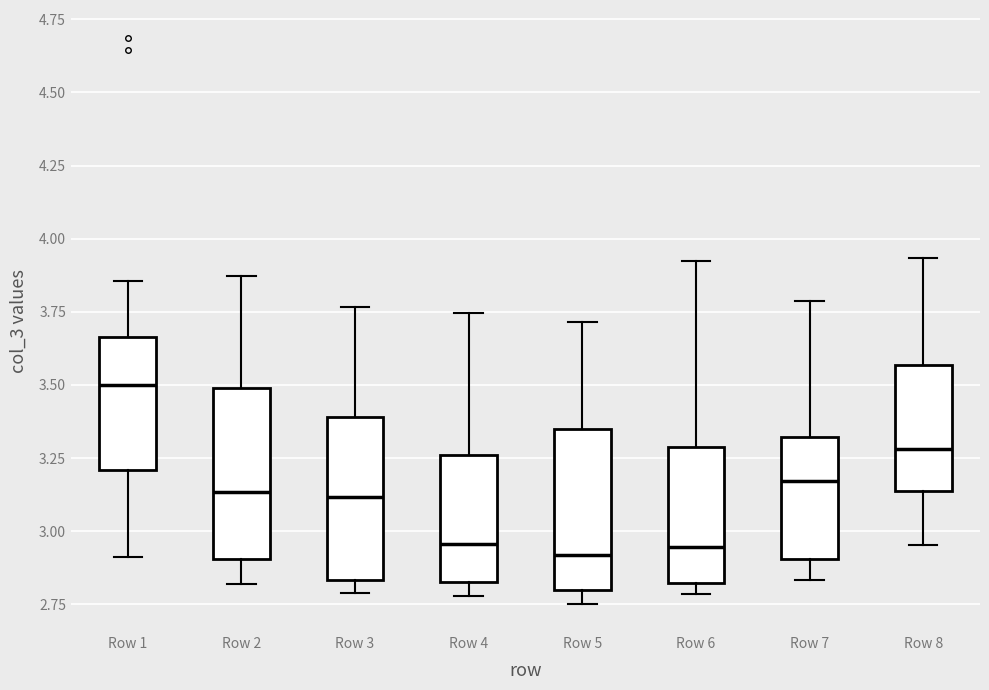

Reading left to right, read every box against the y-axis: the position of its median line, the range the box covers, and the ends of its whiskers. The values are not printed on the chart, so give them approximately, as read against the axis.

Row 1: median 3.50, box 3.20 to 3.65, whiskers 2.90 to 3.85
Row 2: median 3.15, box 2.90 to 3.50, whiskers 2.80 to 3.85
Row 3: median 3.10, box 2.85 to 3.40, whiskers 2.80 to 3.75
Row 4: median 2.95, box 2.85 to 3.25, whiskers 2.80 to 3.75
Row 5: median 2.90, box 2.80 to 3.35, whiskers 2.75 to 3.70
Row 6: median 2.95, box 2.80 to 3.30, whiskers 2.80 (just below the box's lower edge) to 3.90
Row 7: median 3.15, box 2.90 to 3.30, whiskers 2.85 to 3.80
Row 8: median 3.30, box 3.15 to 3.55, whiskers 2.95 to 3.95